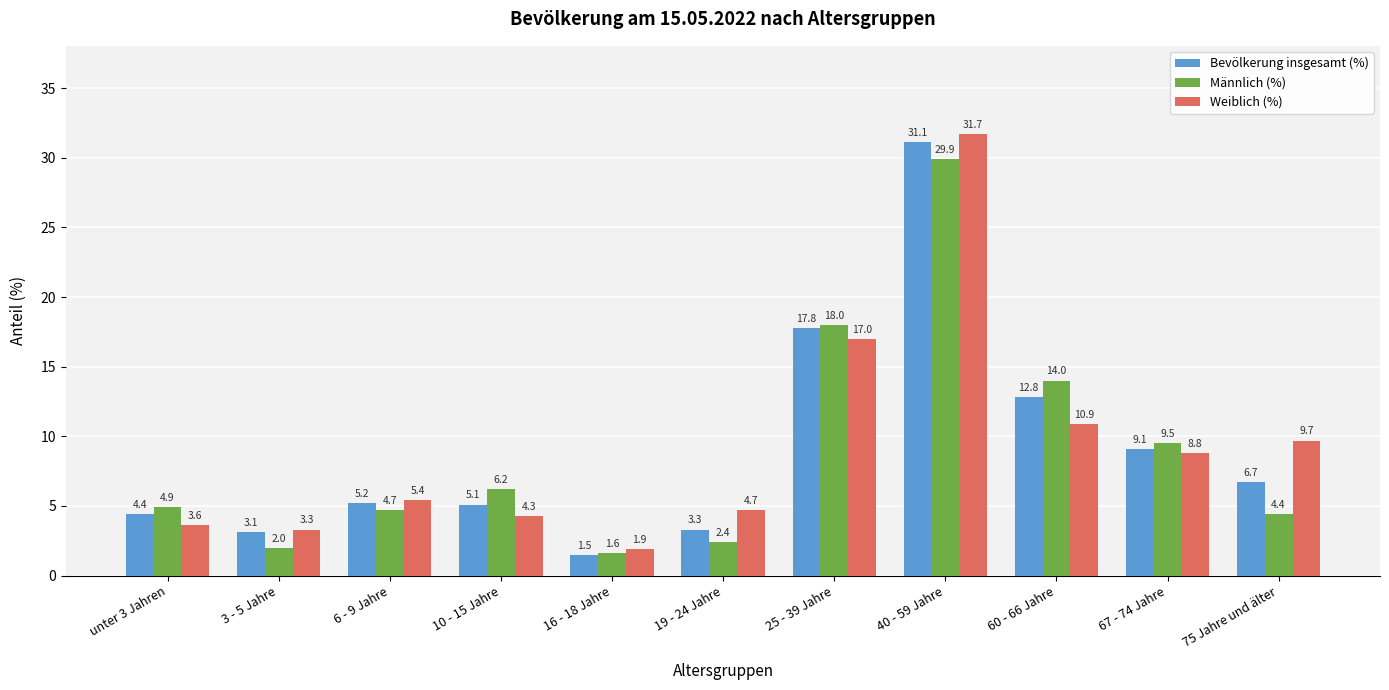

Rank the series at 67 - 74 Jahre from highest to lowest value.

Männlich (%), Bevölkerung insgesamt (%), Weiblich (%)